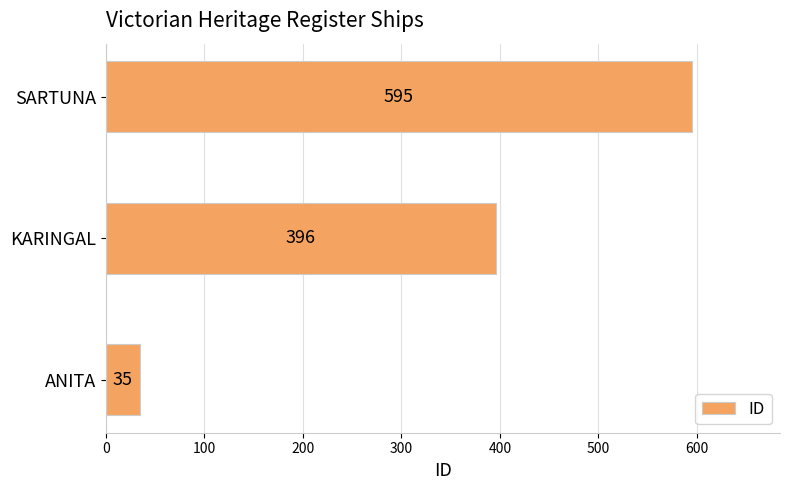

Rank the categories by value from lowest to highest.

ANITA, KARINGAL, SARTUNA